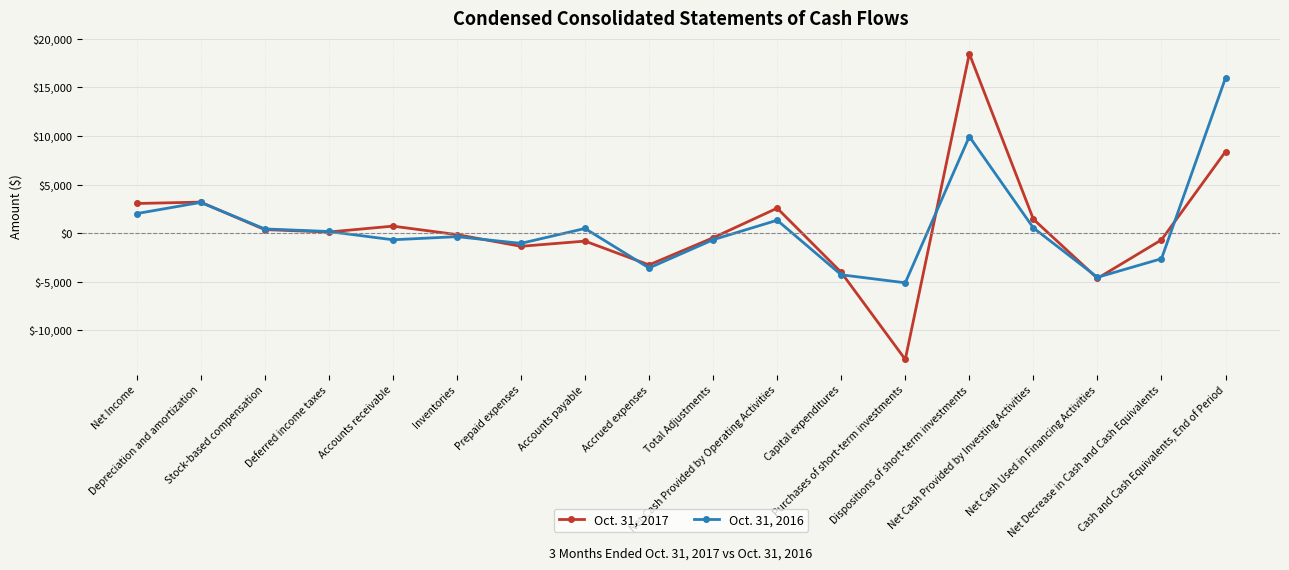

Which series has the largest range (max minus min)?

Oct. 31, 2017